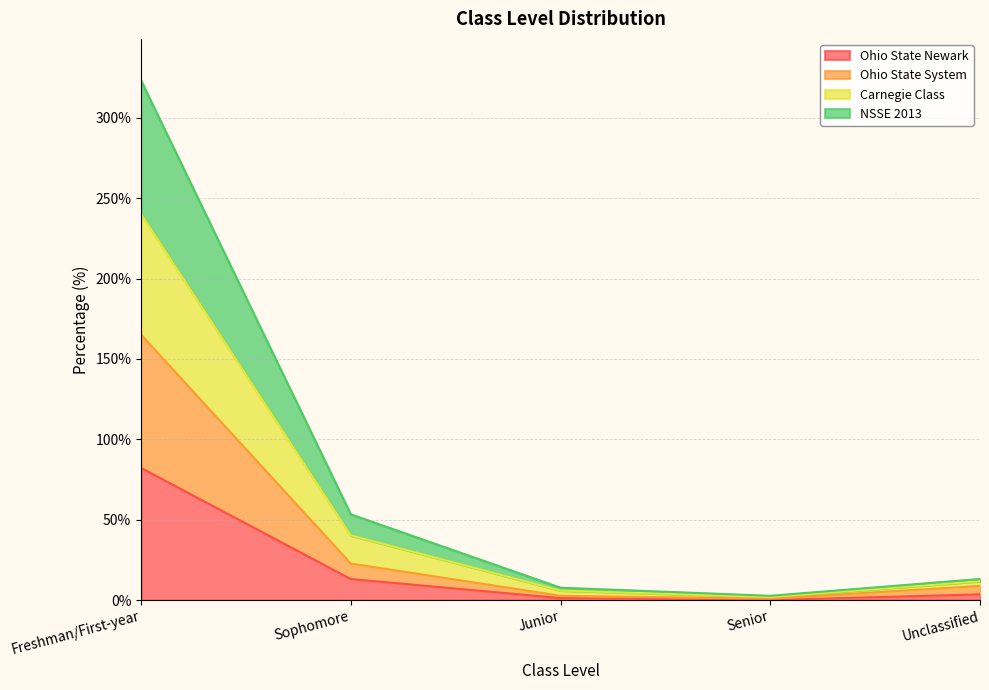

In Carnegie Class, how many points are lower than both neighbors (excluding endpoints)?

1